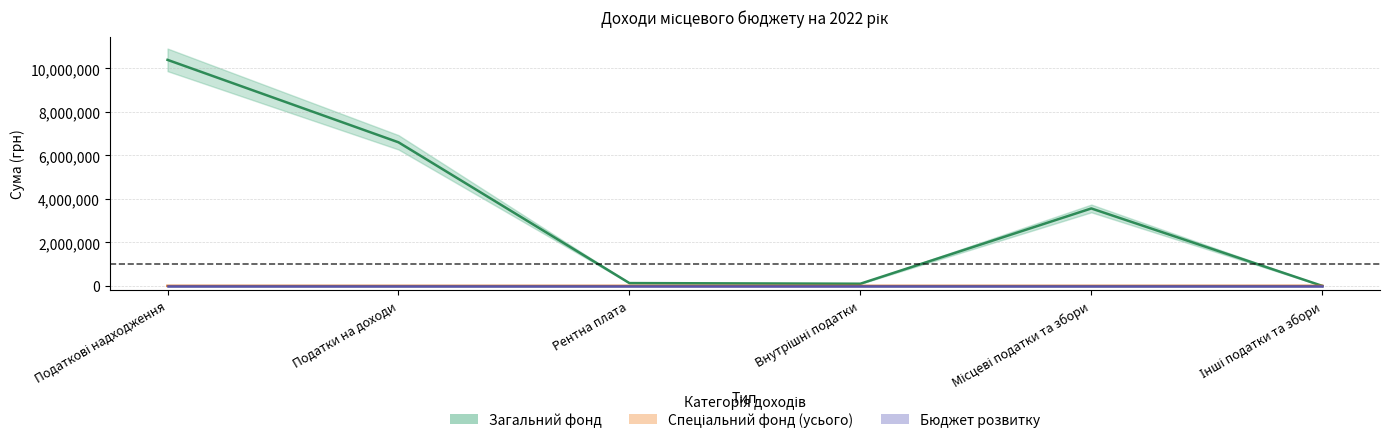

True or false: Загальний фонд and Спеціальний фонд (усього) cross at least once.

False